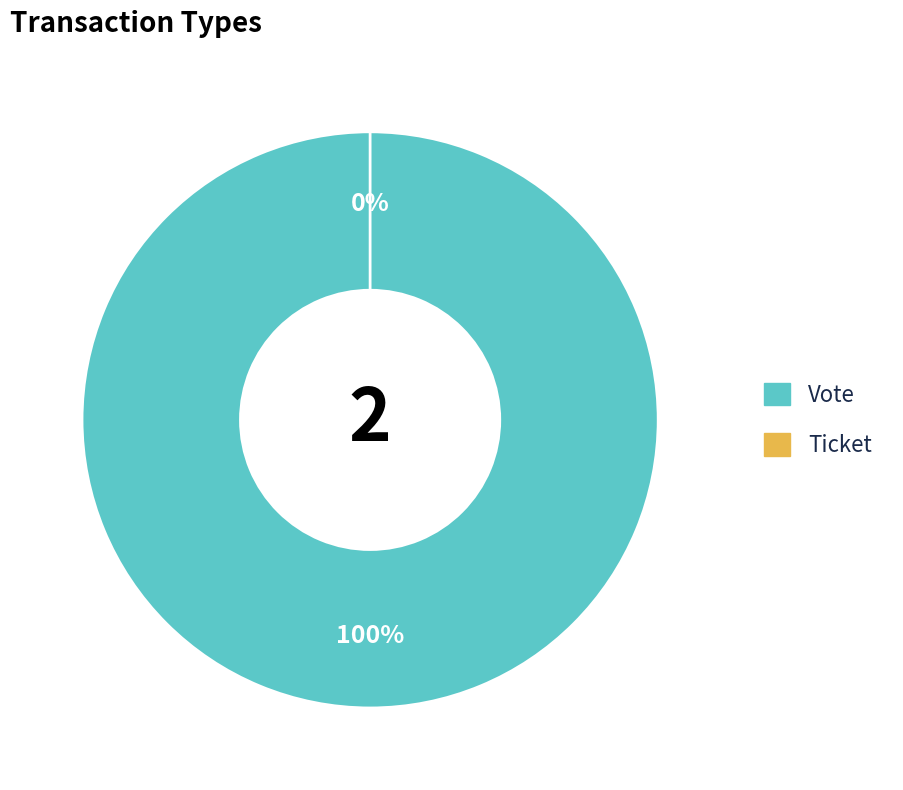

The Ticket (io_index=0) slice represents 1% of the pie. True or false?

False